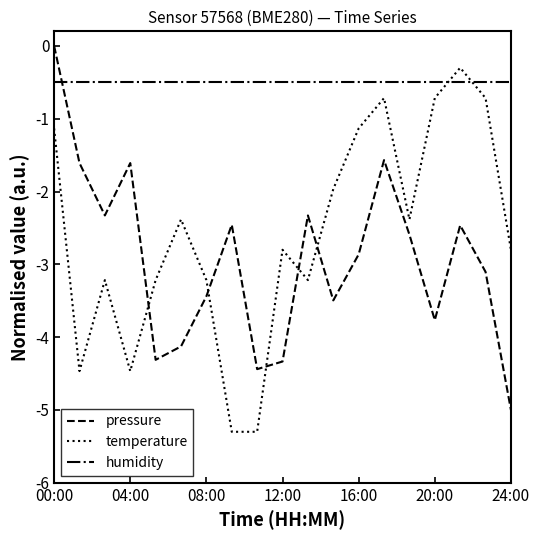

What is the average value of the humidity series?

-0.5